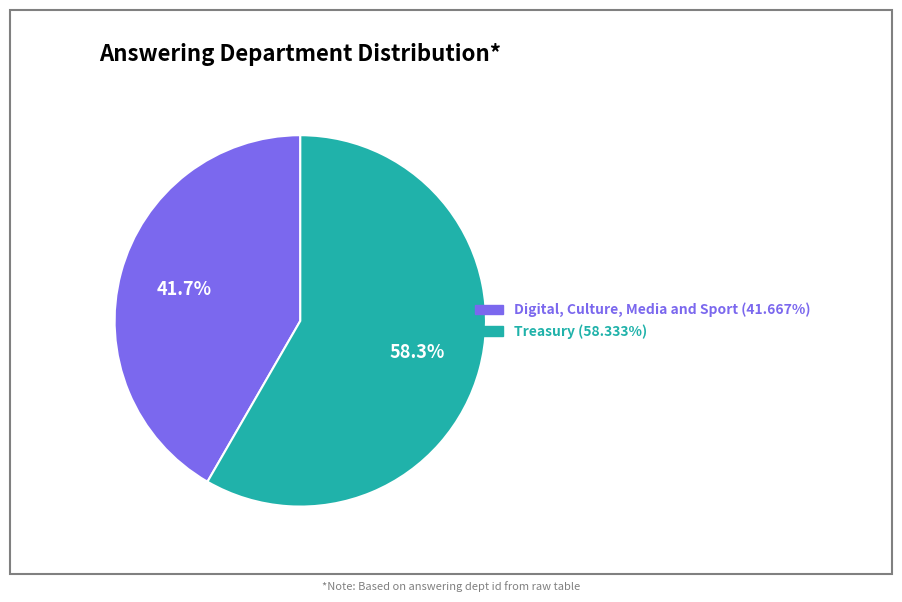

To the nearest percent, what is the combined percentage of Digital, Culture, Media and Sport and Treasury?

100%